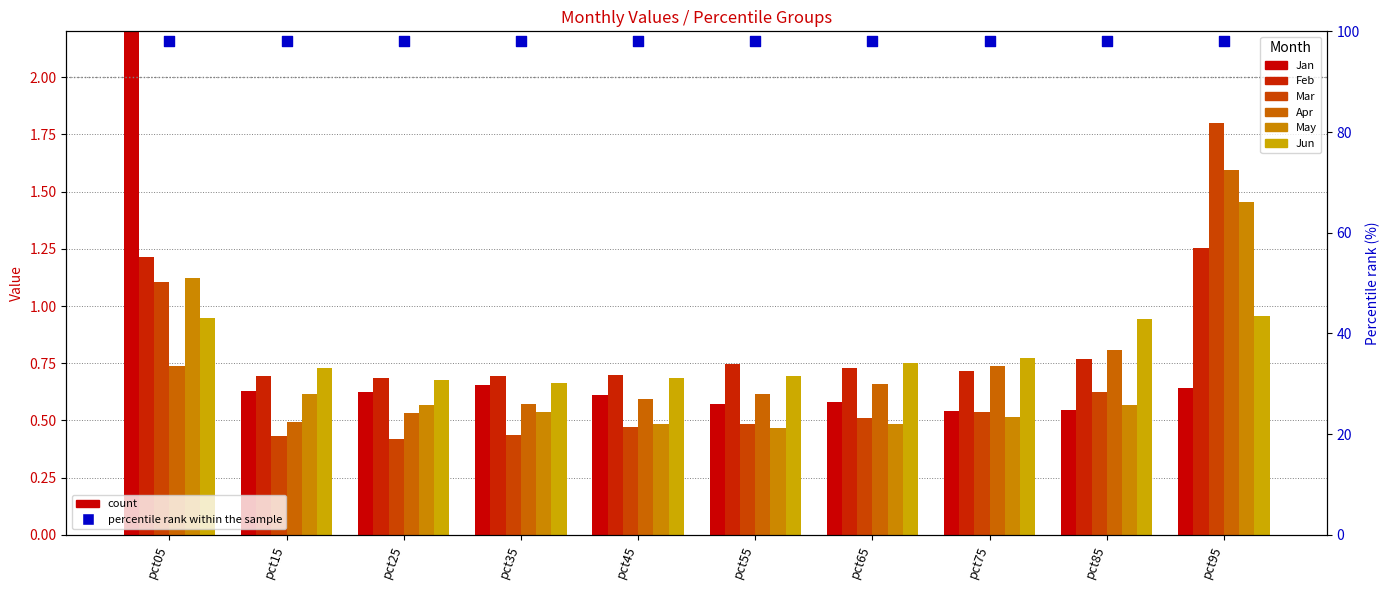

What are all the series names shown in the legend?

Jan, Feb, Mar, Apr, May, Jun